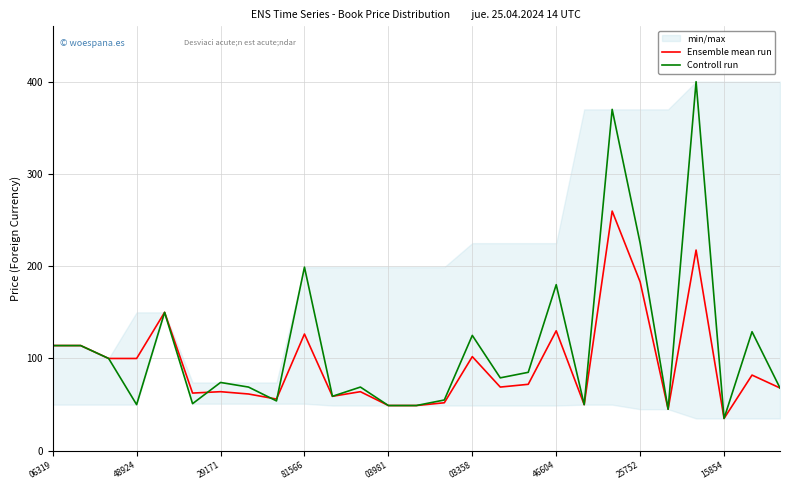

Rank the series by their average value, from highest to lowest.

Controll run, Ensemble mean run